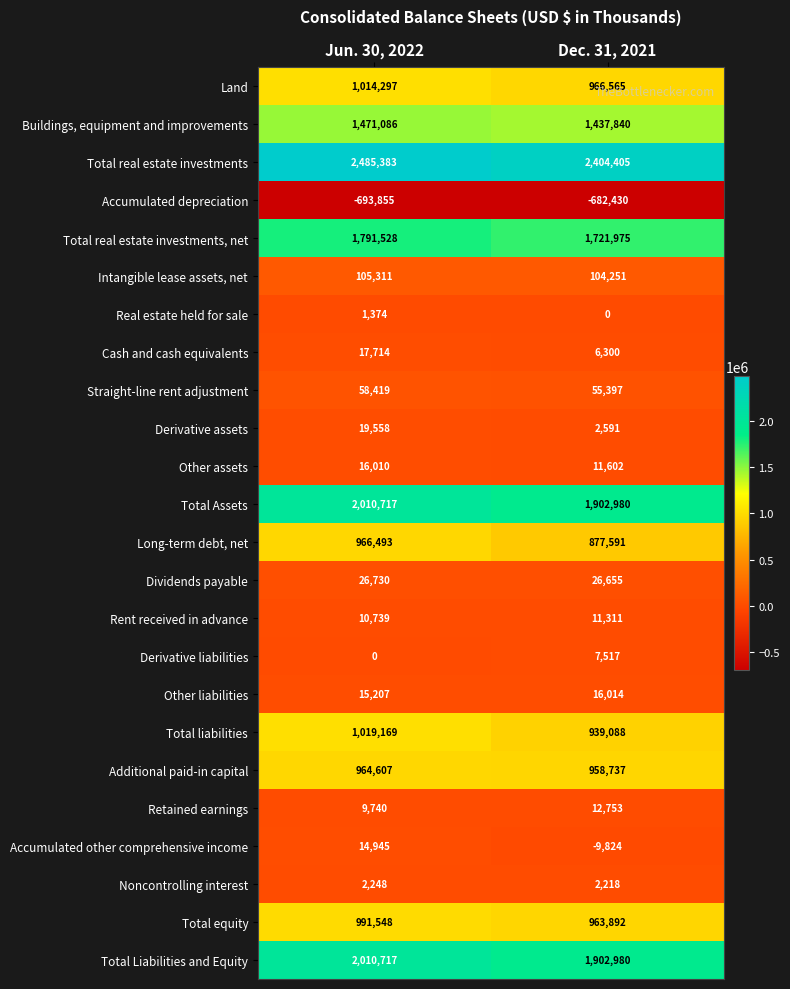

What is the difference between the highest and lowest values at Dec. 31, 2021?

3086835